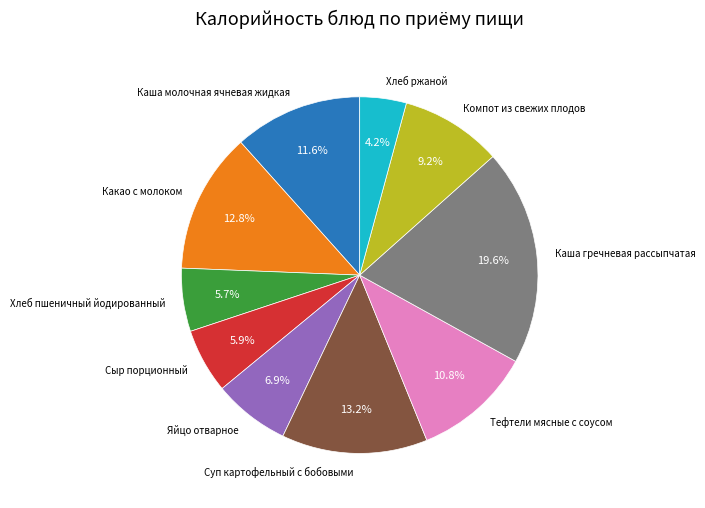

Does Каша молочная ячневая жидкая represent more than half of the total?

No